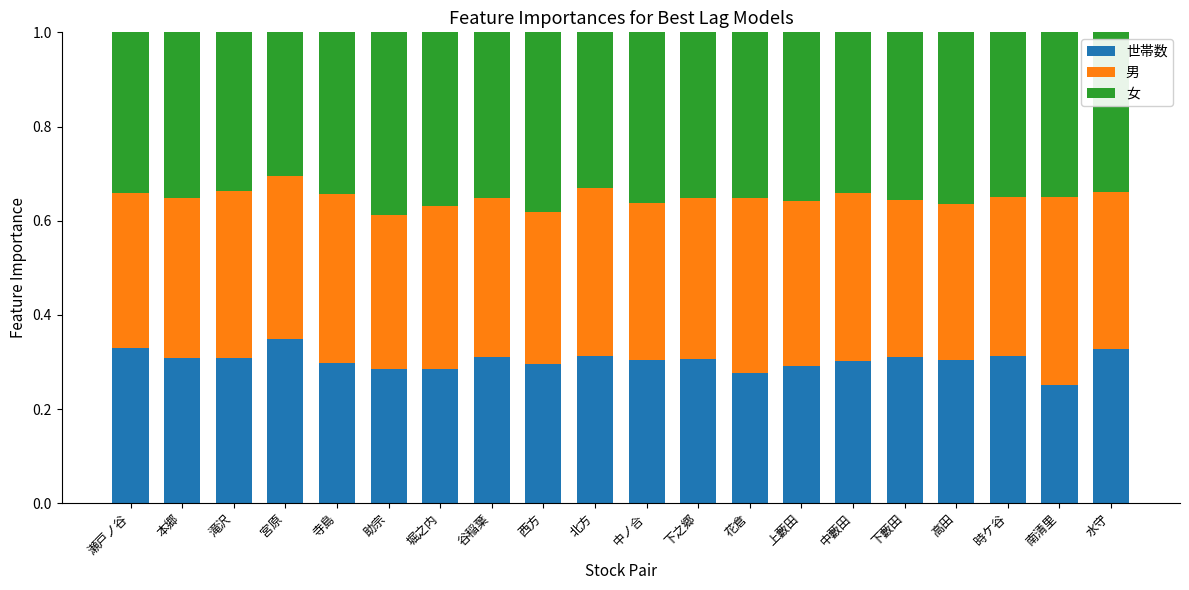

At which label does 世帯数 reach its minimum?

南清里